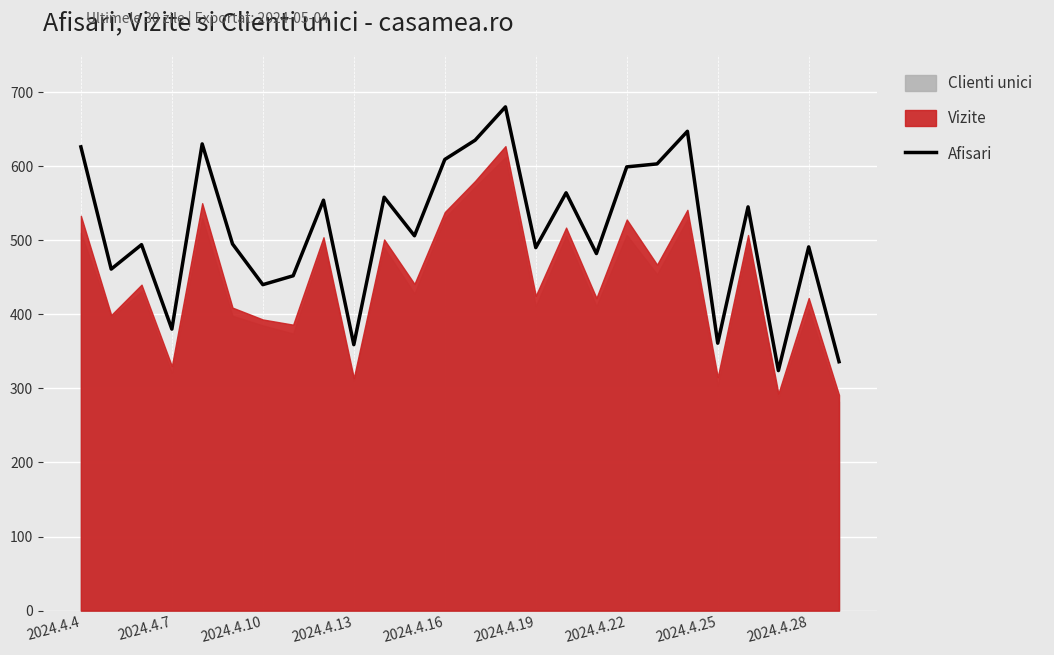

Is it true that Afisari equals 609 at 2024.4.16?

True